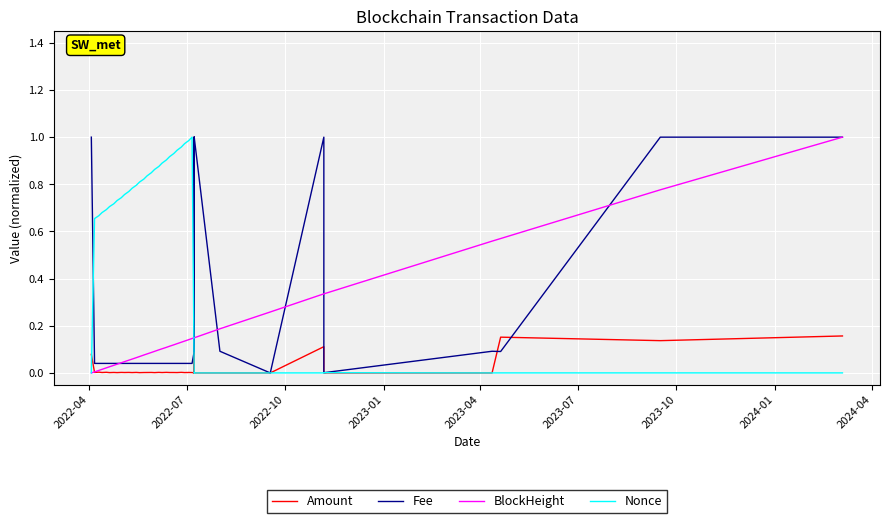

How many series are shown in this chart?

4